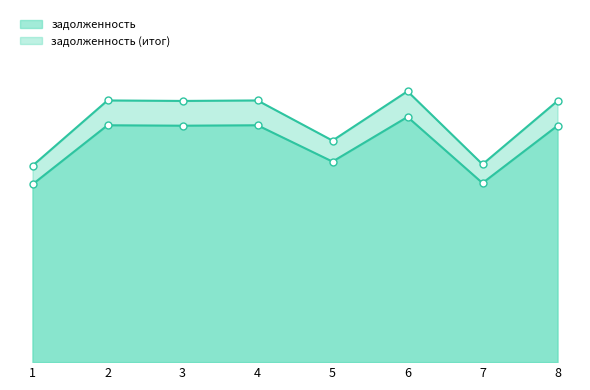

The value of задолженность at 4 is 24949.7. True or false?

False